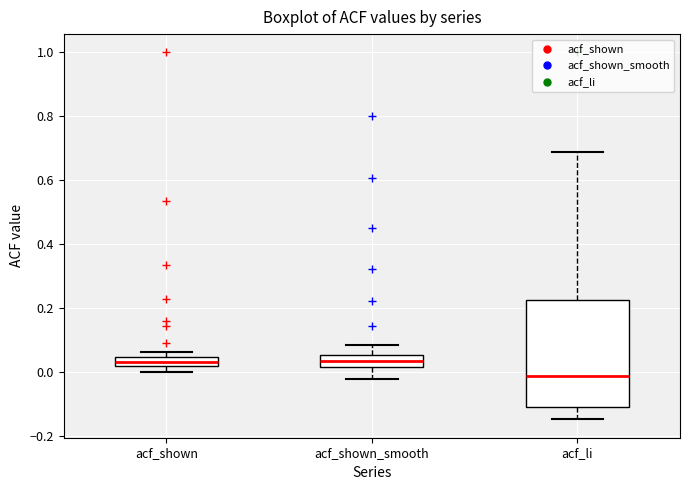

Where does the median line of the box for acf_li sit on the y-axis? The values are not printed on the chart, so give them approximately, as read against the axis.

-0.02